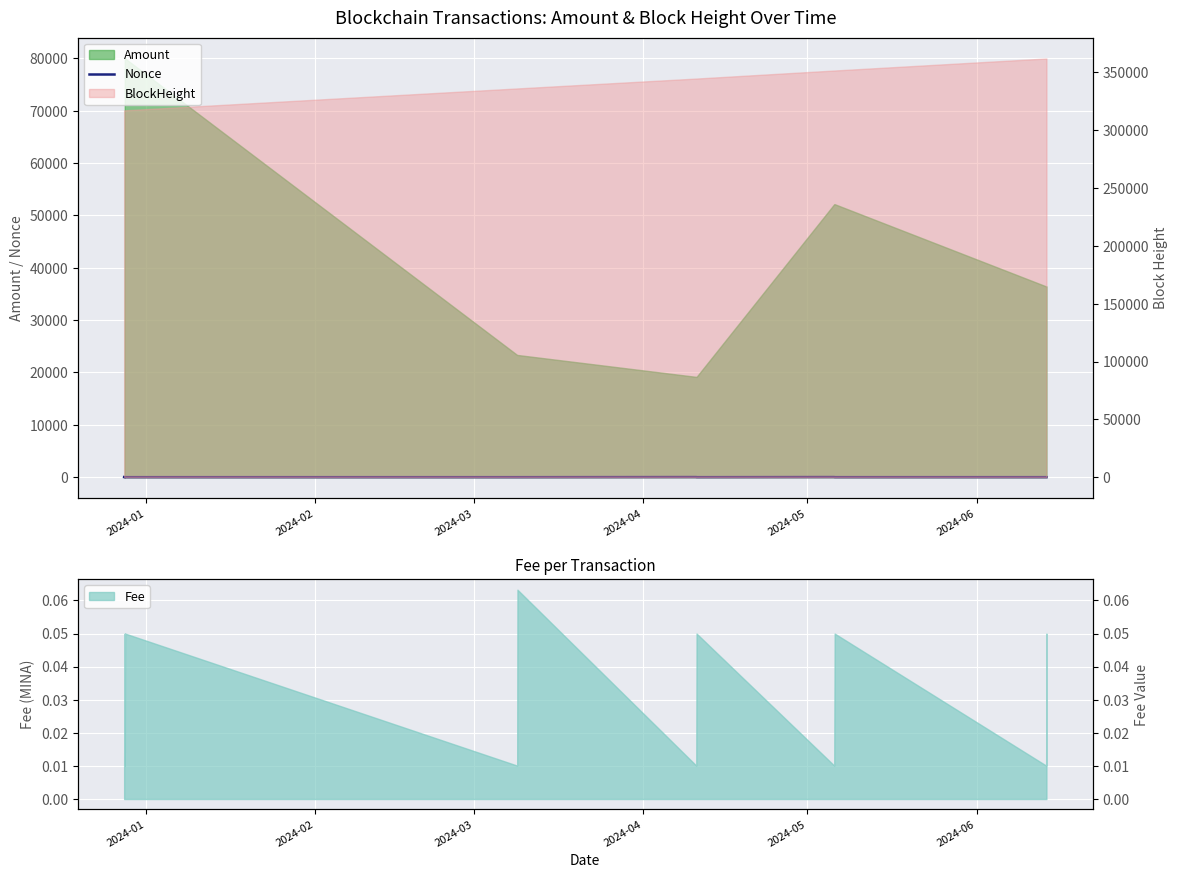

Count the number of categories in the chart.

12